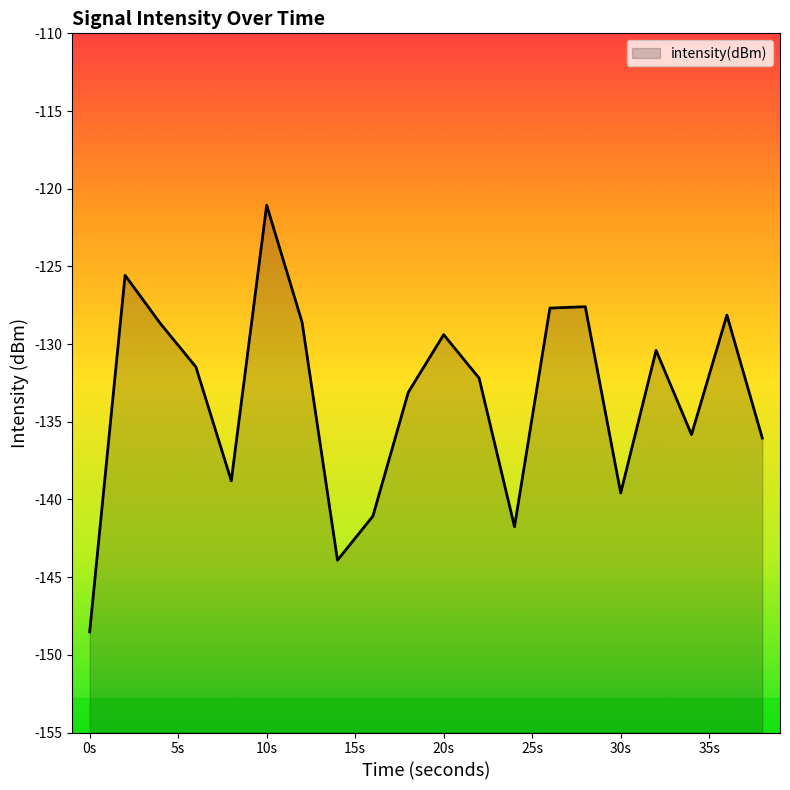

True or false: the data shows -259.9 at 0s.

False